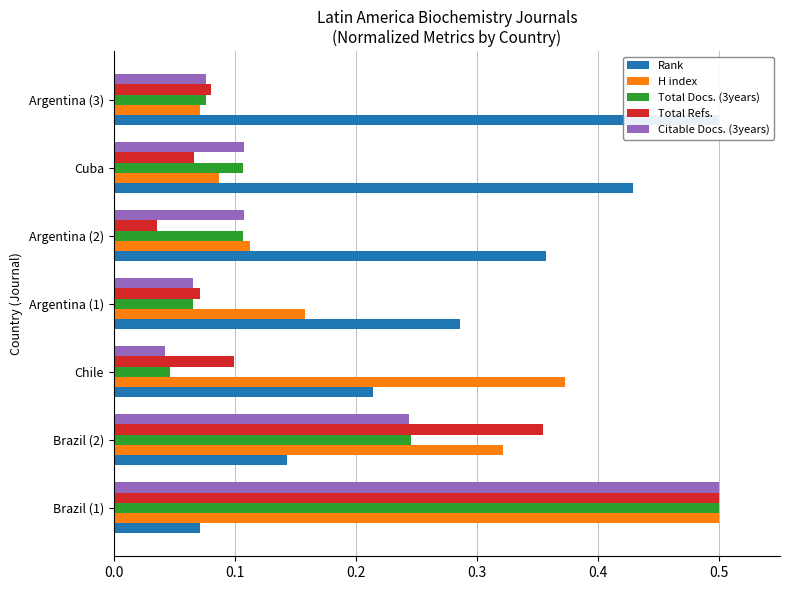

List the series in order of their peak value, highest first.

Rank, H index, Total Docs. (3years), Total Refs., Citable Docs. (3years)